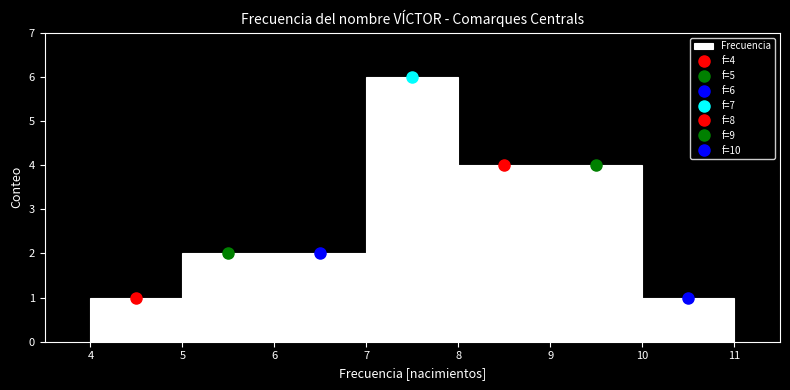

Over which range of the x-axis is the bar tallest?

7 to 8